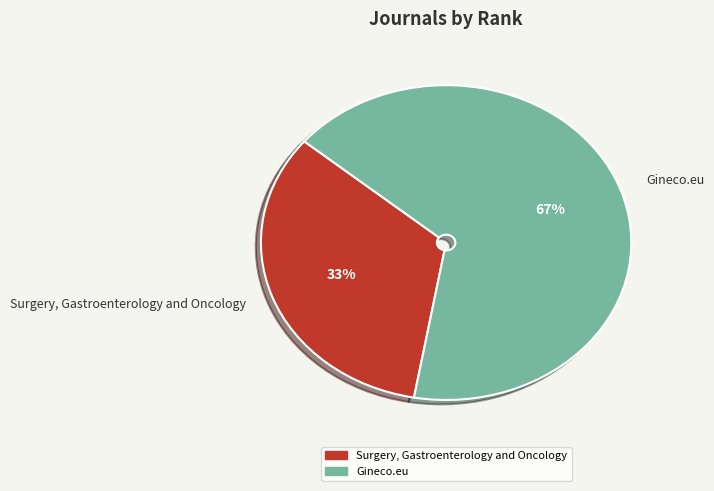

Is the sum of Surgery, Gastroenterology and Oncology and Gineco.eu greater than half?

Yes